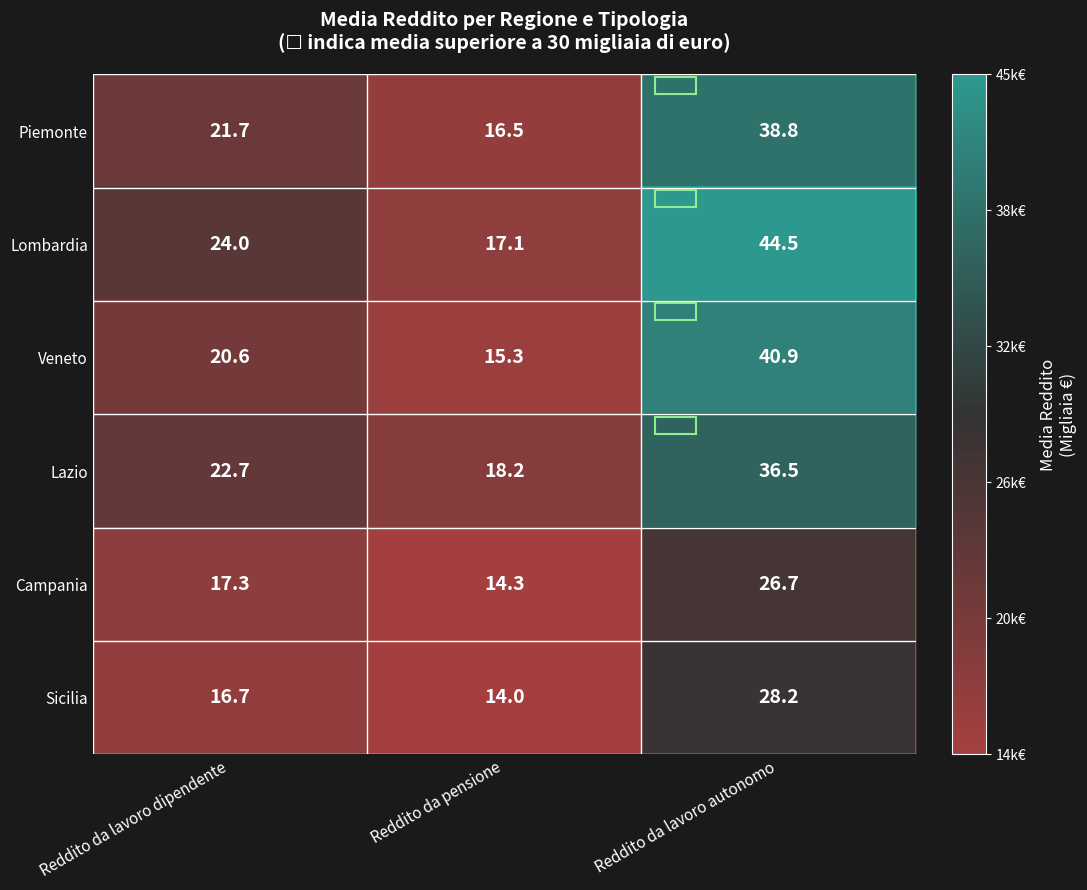

Count the number of categories in the chart.

3